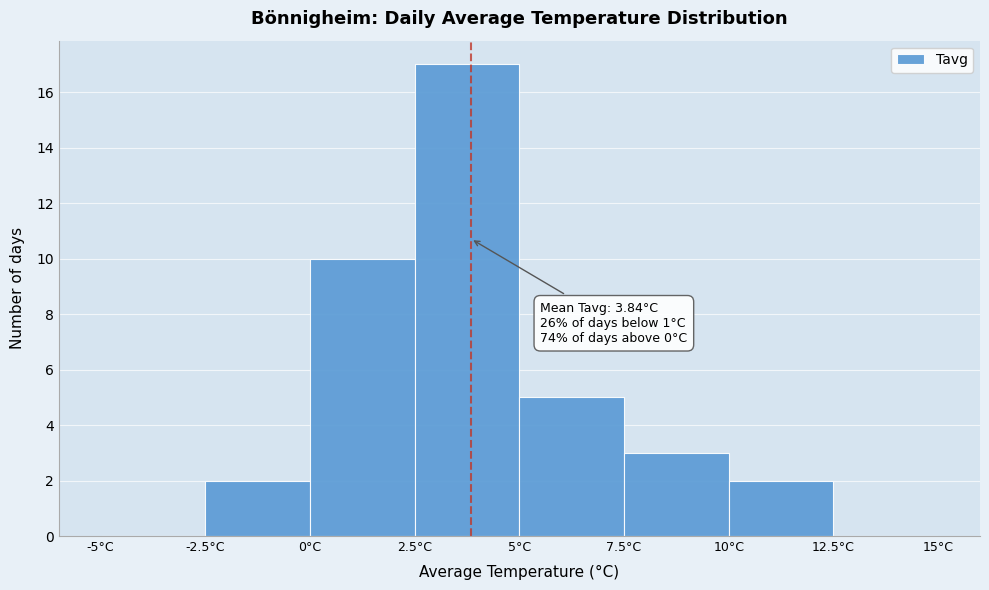

Over which range of the x-axis is the bar tallest?

2.5 to 5.0